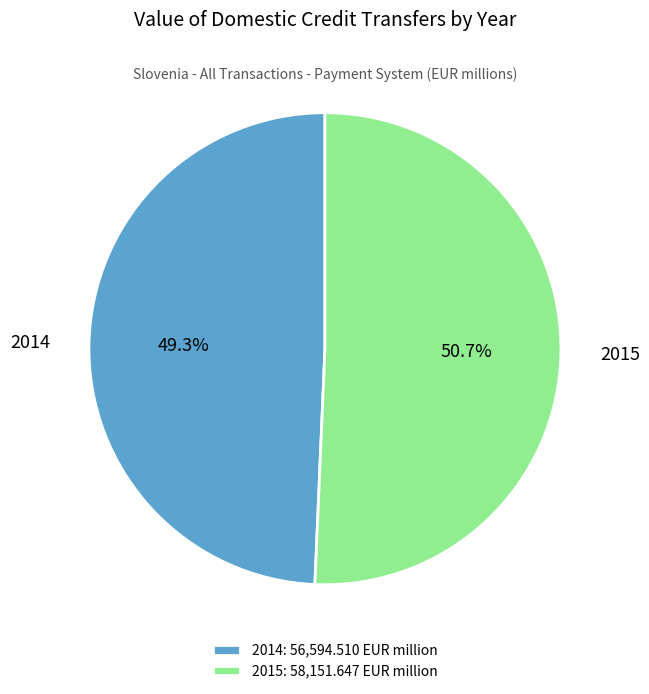

What portion of the pie excludes 2015?

49.3%